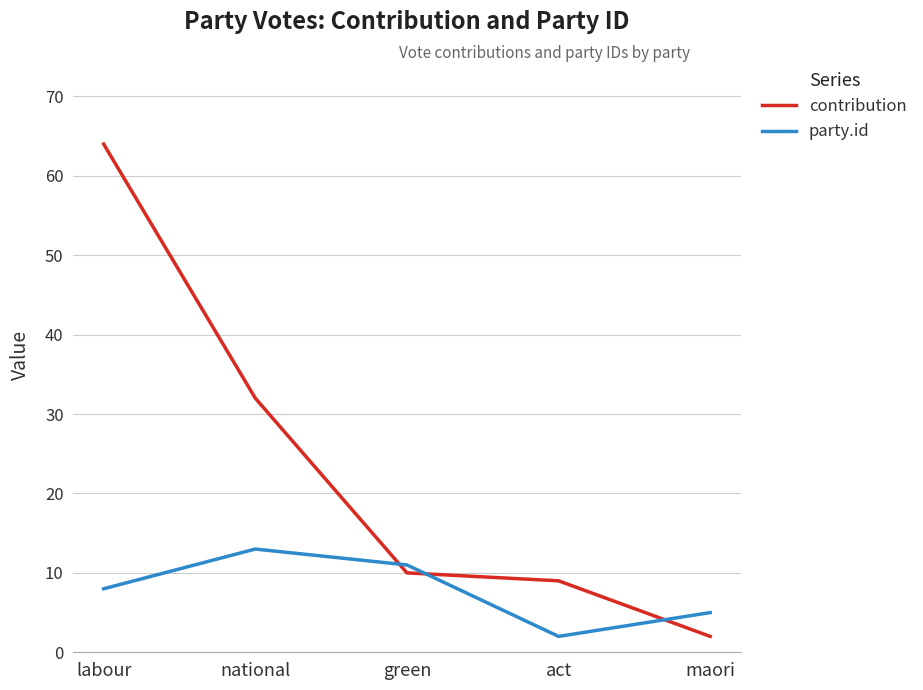

What is the maximum value shown in the chart?

64